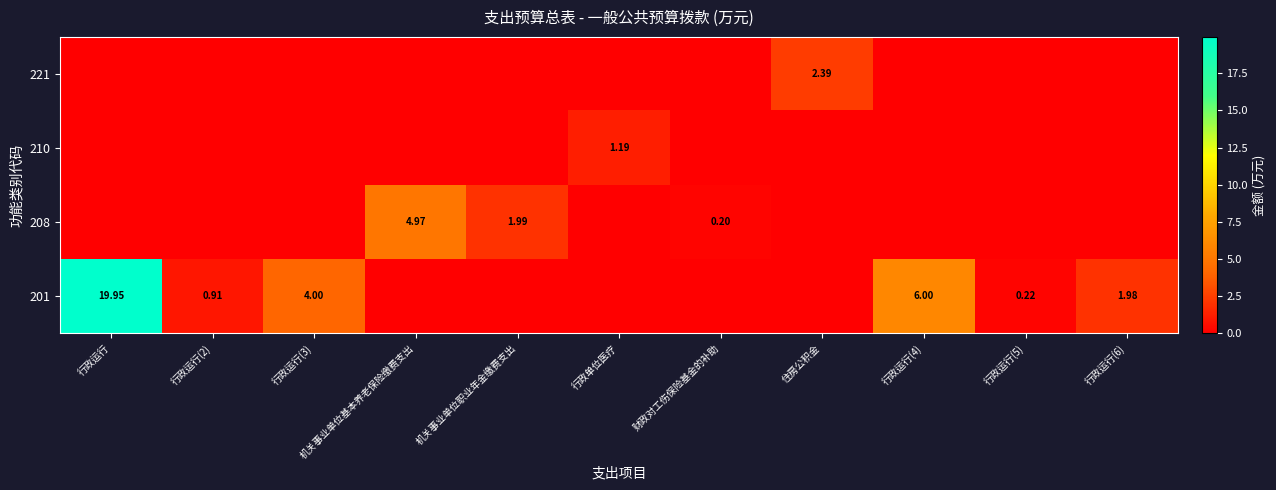

Between 行政运行(4) and 财政对工伤保险基金的补助, which is larger?

行政运行(4)